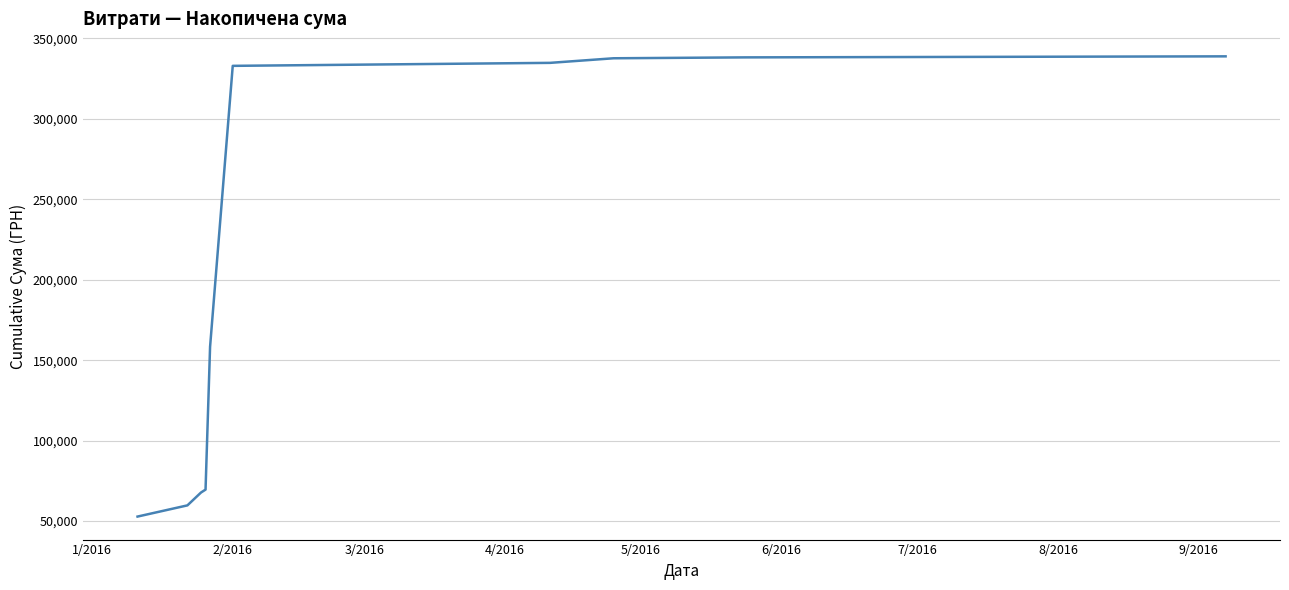

What is the smallest value displayed?

52829.5